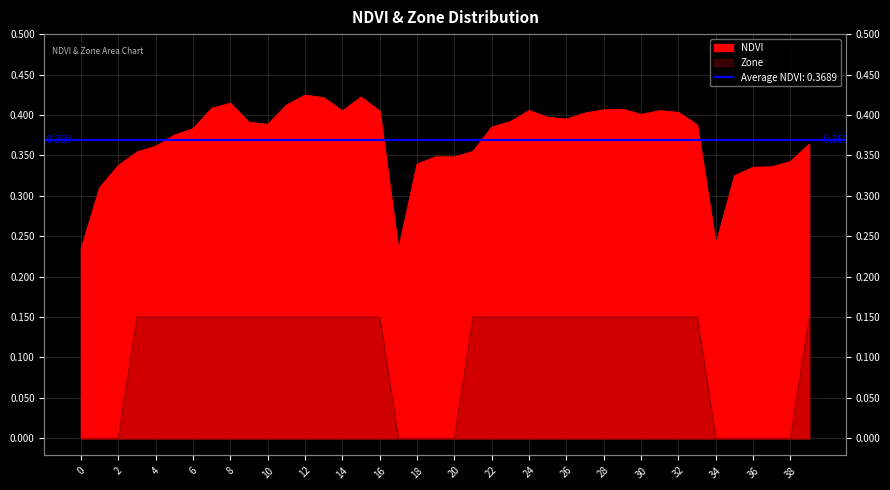

List the series in order of their peak value, lowest first.

Zone, NDVI